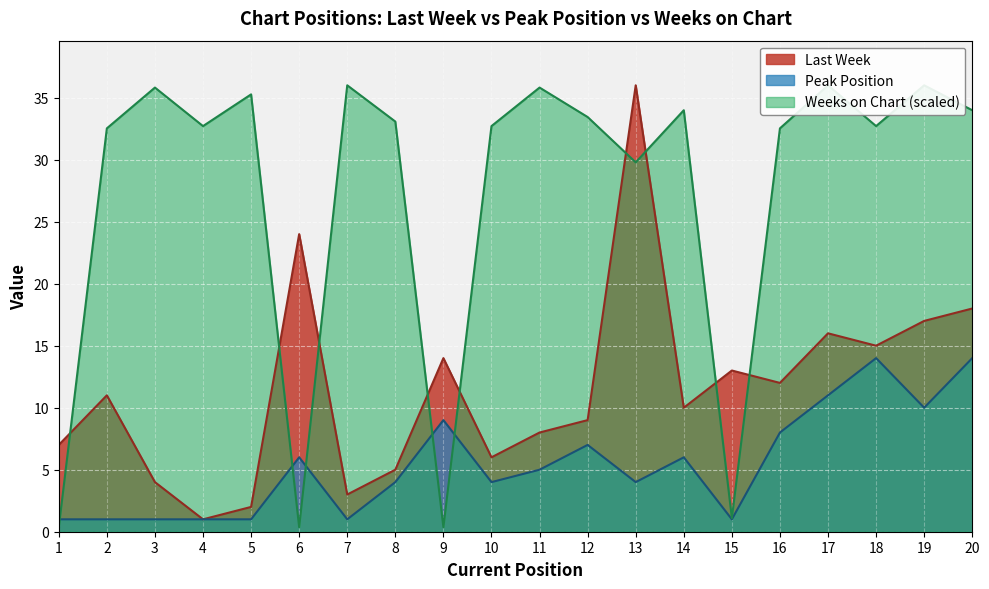

What is the sum of all Last Week values?

231